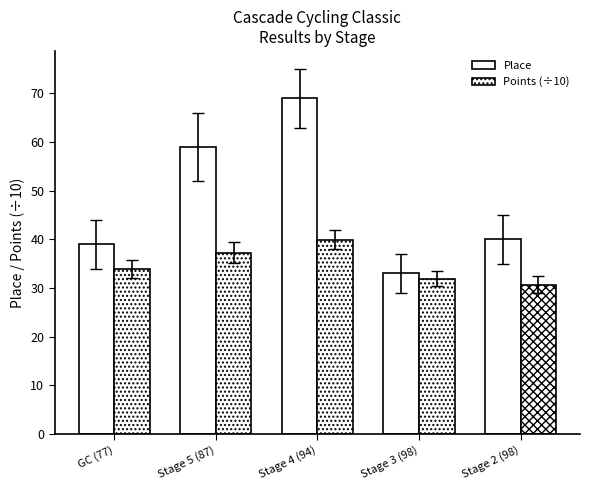

How many groups of bars are there?

5